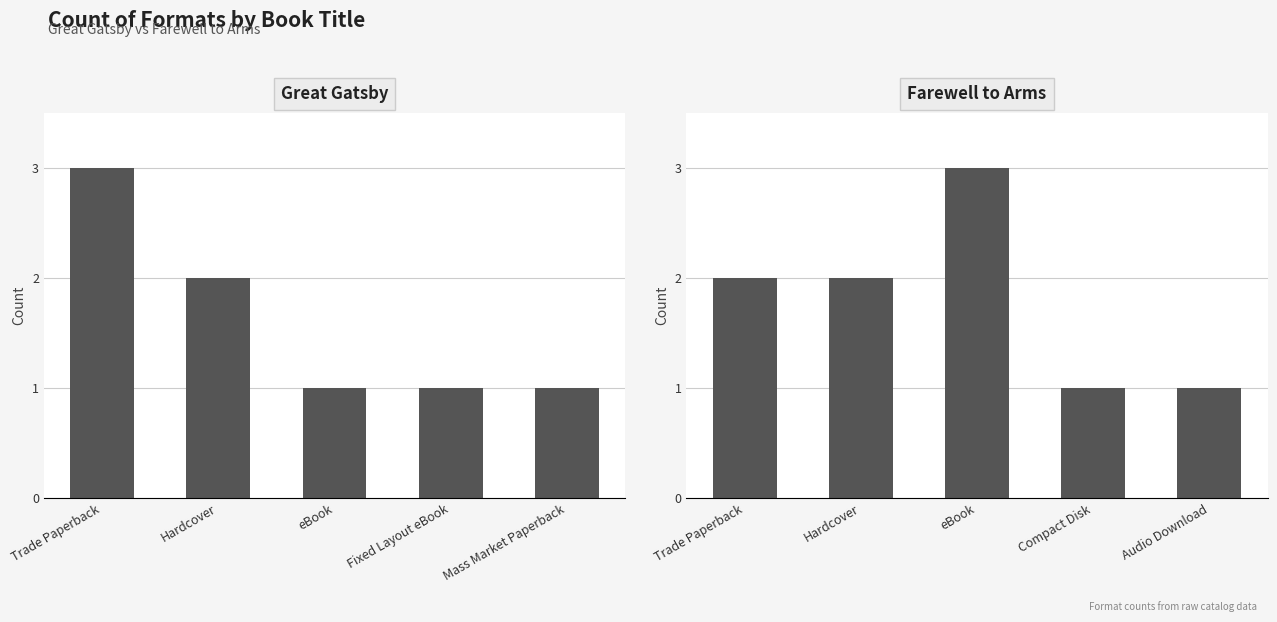

Does the chart contain stacked bars?

No